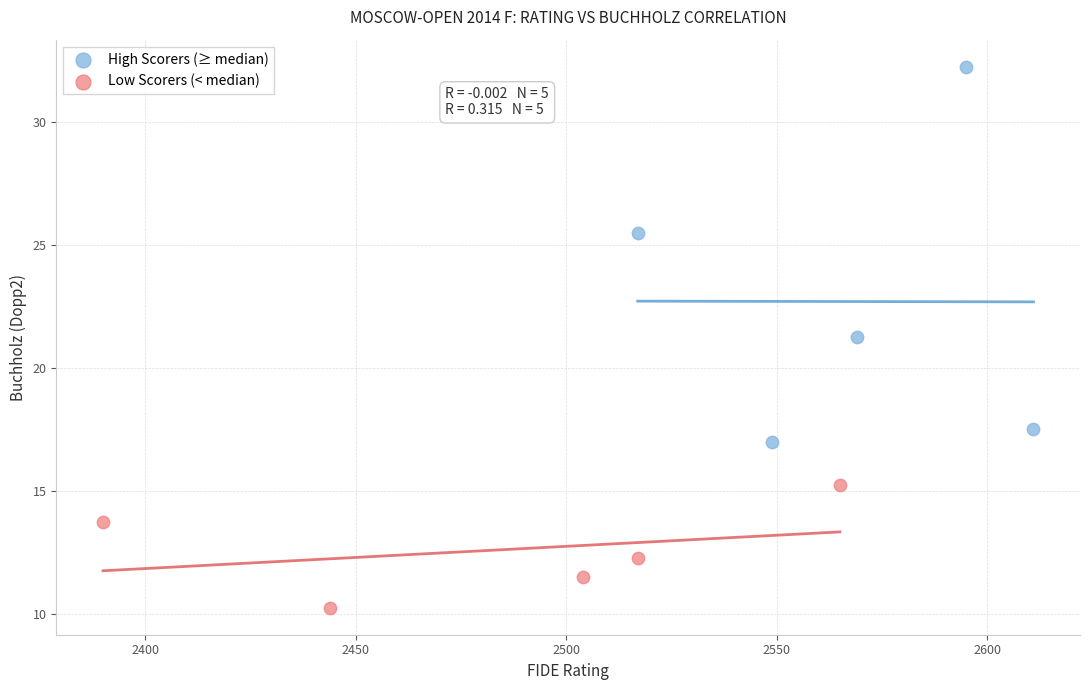

Which series has the widest spread of Y values?

High Scorers (≥ median)